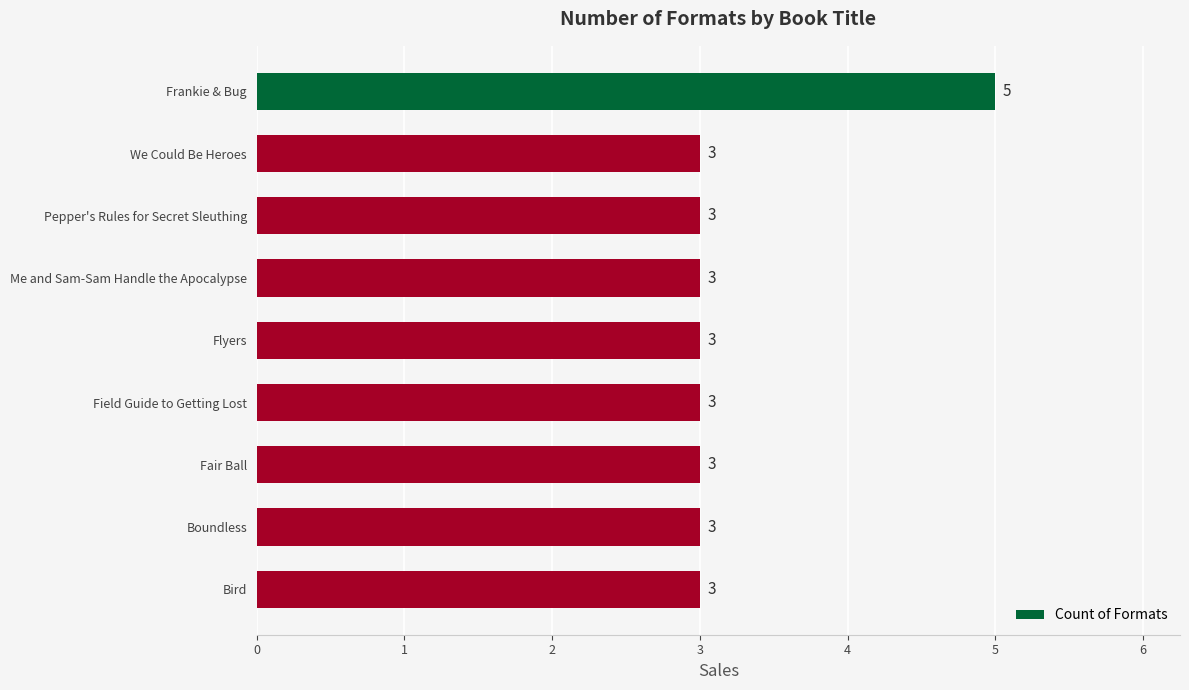

Does the chart contain any negative values?

No